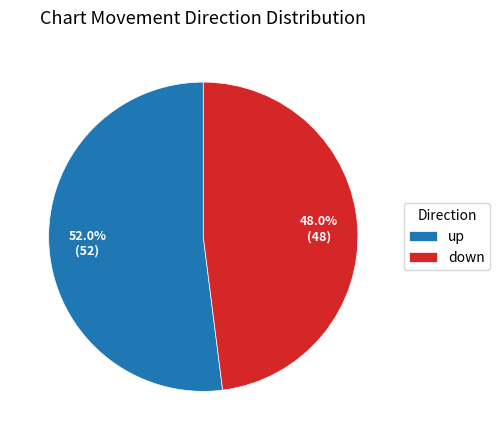

To the nearest percent, what is the difference between the down and up slice percentages?

4%